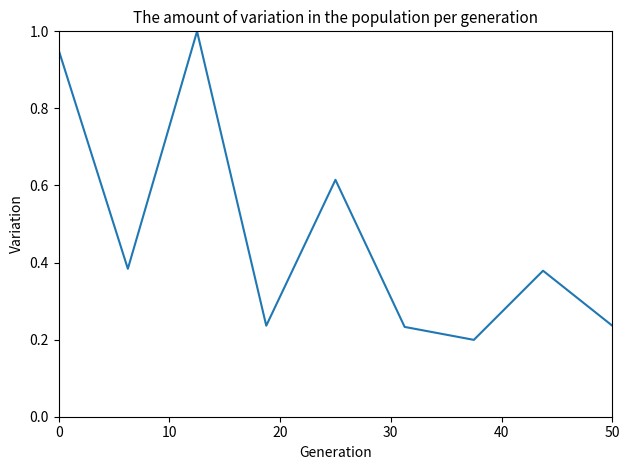

What is the difference between the maximum and minimum values?

0.8